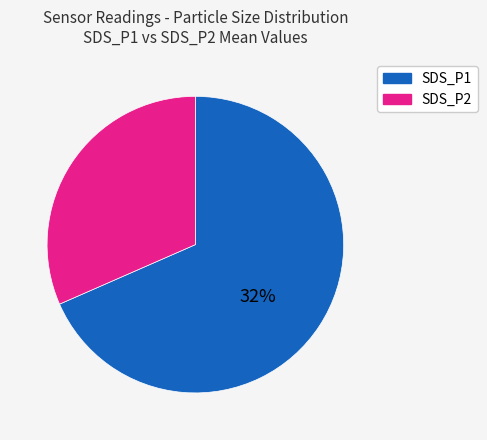

Do SDS_P2 and SDS_P1 together represent more than half of the pie?

Yes